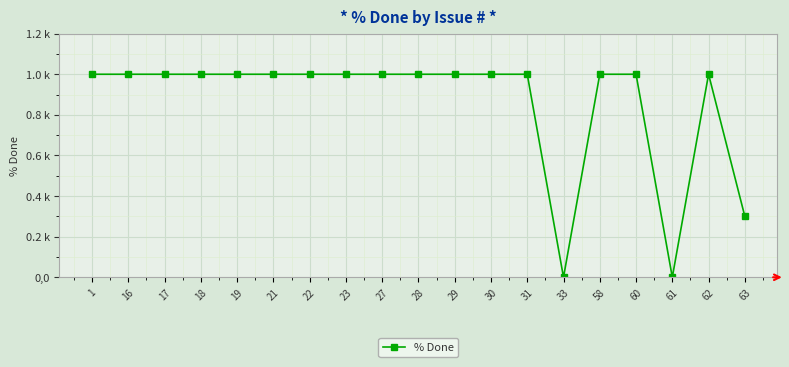

What is the value of the 6th point from the left?

100